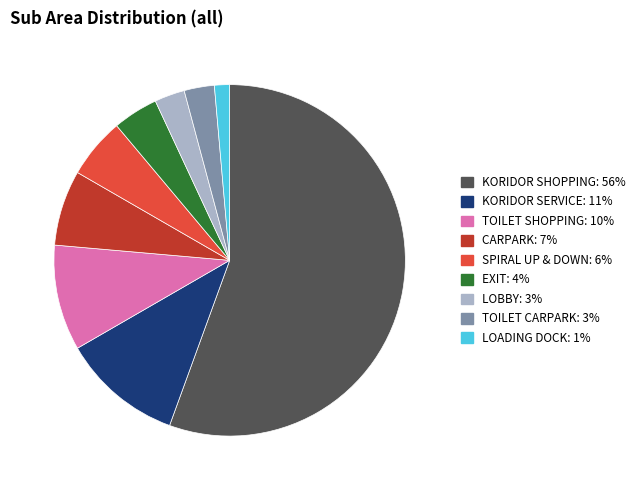

Is it true that EXIT is 15% of the pie?

False